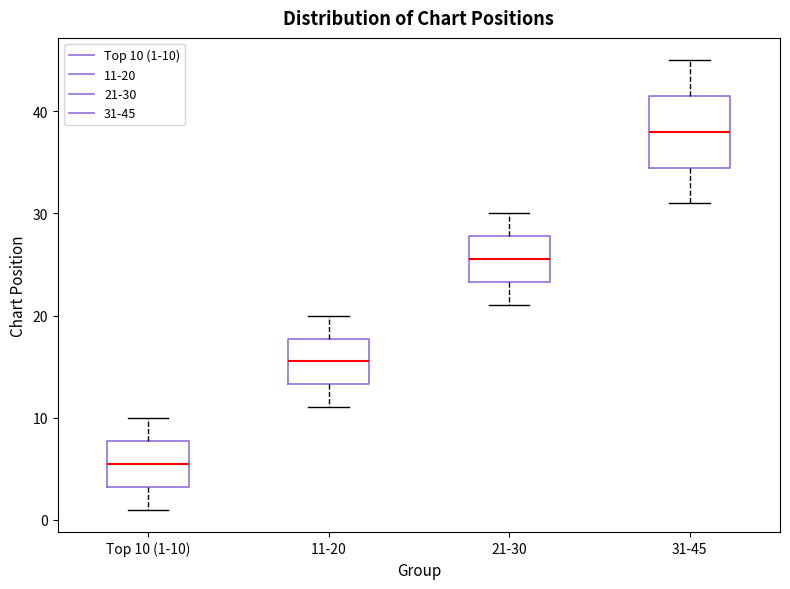

Where is the lower edge of the box for 31-45 on the y-axis? The values are not printed on the chart, so give them approximately, as read against the axis.

35